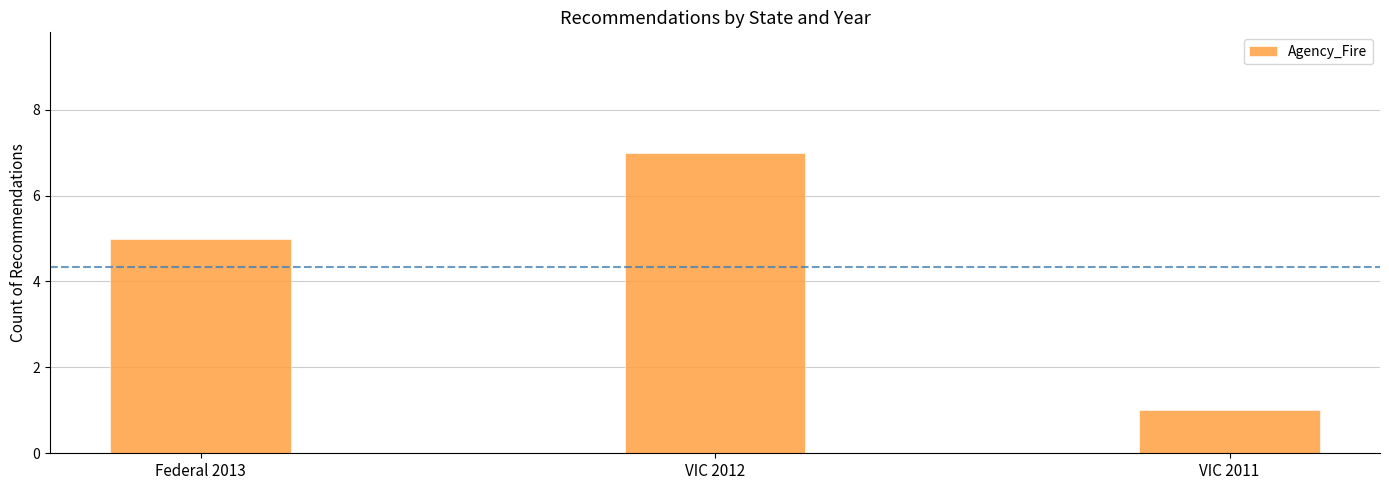

Reading left to right, list all the values displayed in this chart.

Federal 2013=5	VIC 2012=7	VIC 2011=1